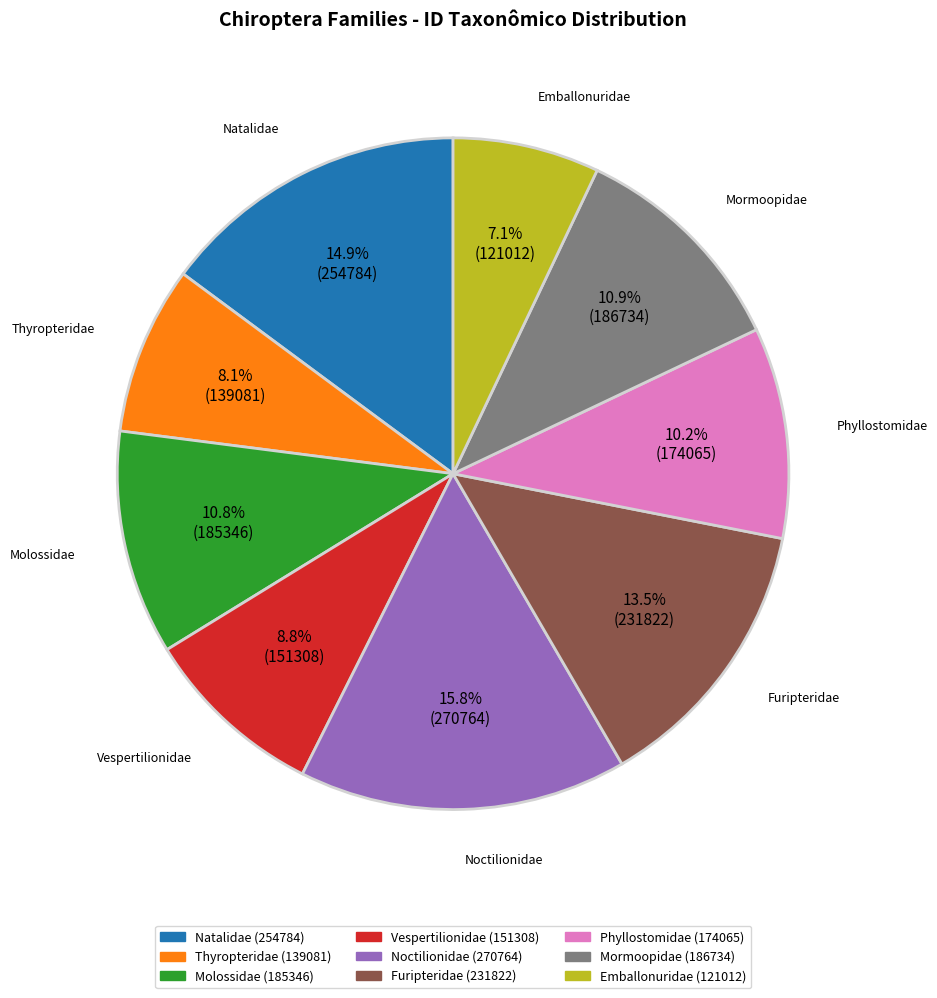

Between Vespertilionidae and Mormoopidae, which is larger?

Mormoopidae